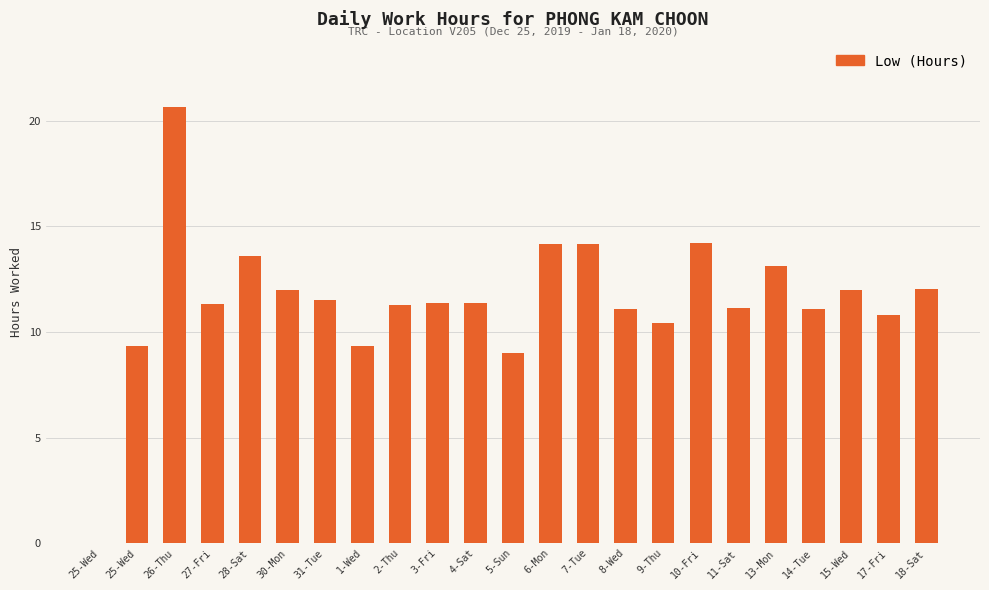

Are the bars horizontal?

No